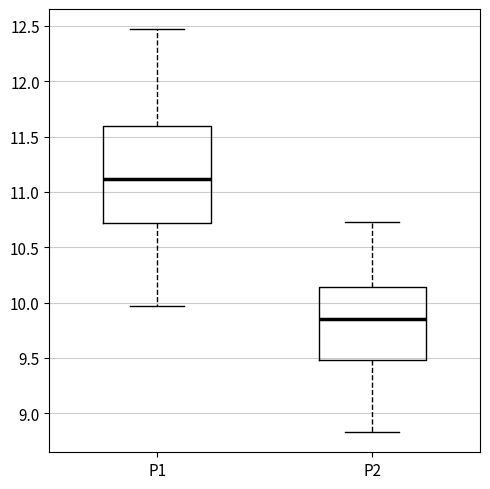

Reading left to right, transcribe this box plot: for each box, give where its median line is, the range the box spans, and where its two whiskers end, as read against the y-axis. The values are not printed on the chart, so give them approximately, as read against the axis.

P1: median 11.10, box 10.70 to 11.60, whiskers 9.95 to 12.45
P2: median 9.85, box 9.50 to 10.15, whiskers 8.85 to 10.75